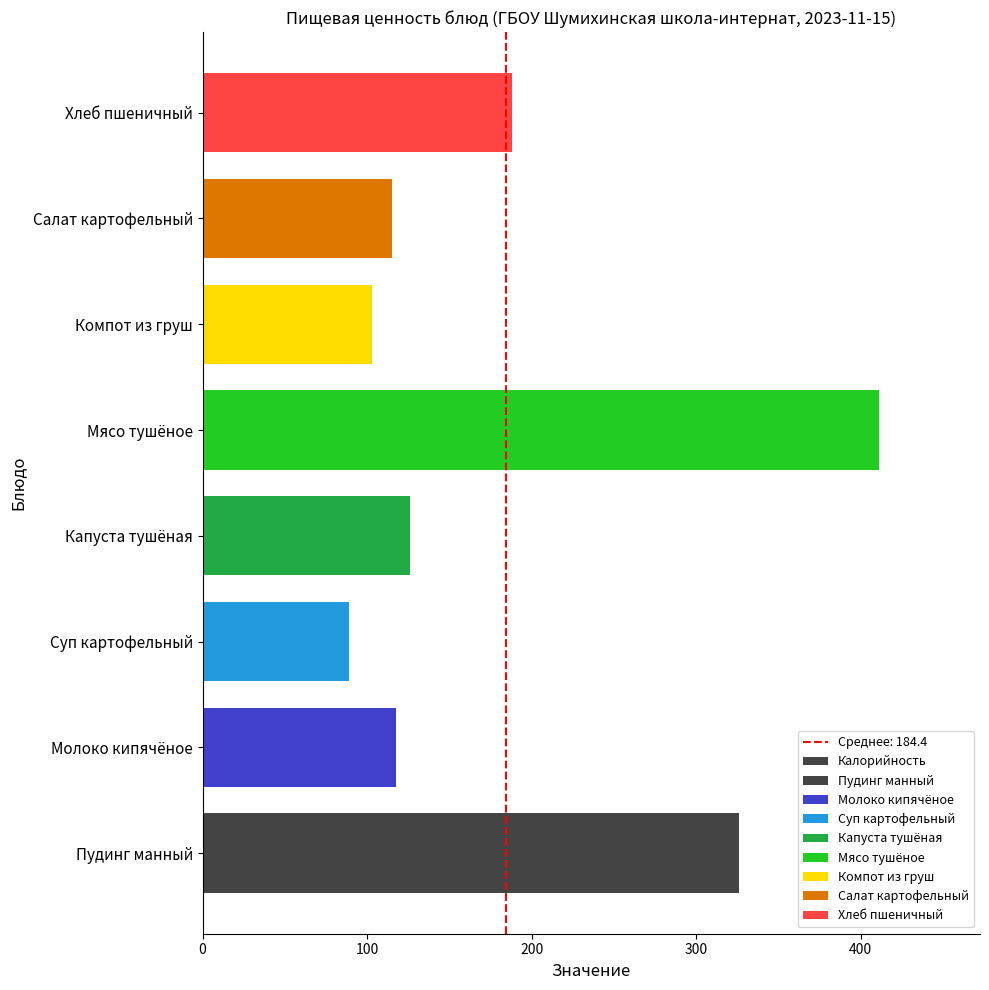

What is the smallest value displayed?

89.0